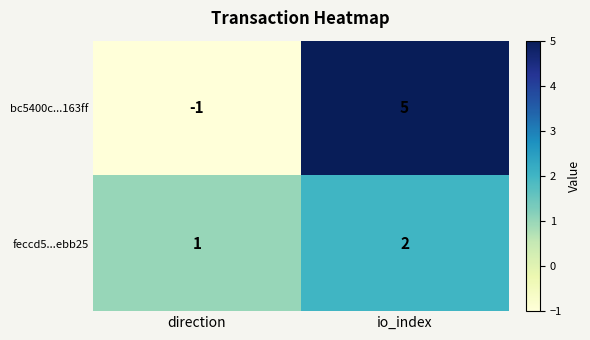

Where is feccd5...ebb25 nearest to the value 1?

direction